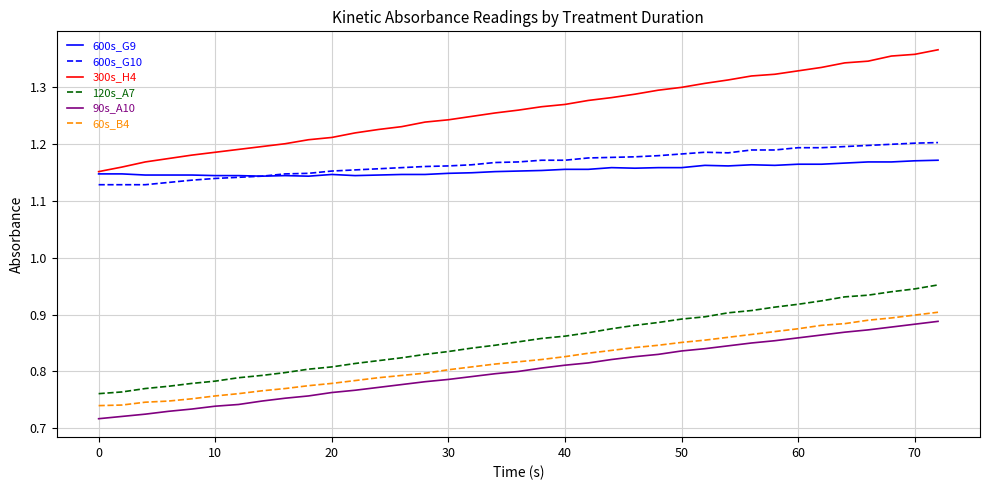

True or false: 600s_G10 and 120s_A7 intersect in this chart.

False